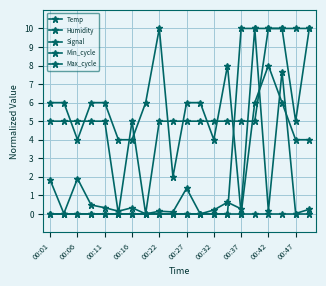

How many lines are shown in the chart?

5